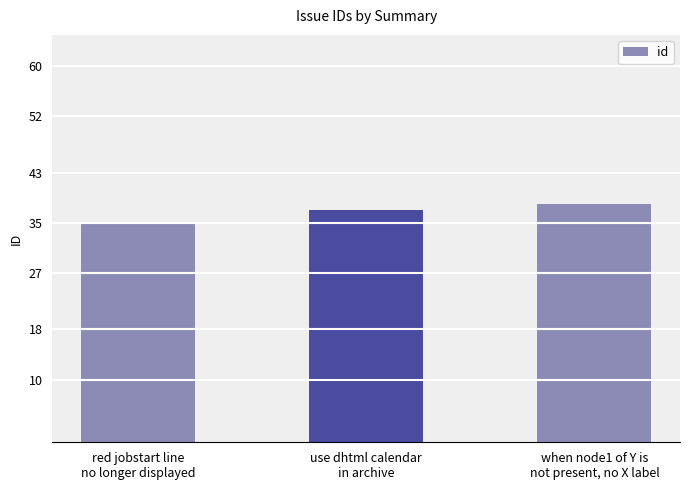

What is the label of the 2nd bar from the right?

use dhtml calendar
in archive